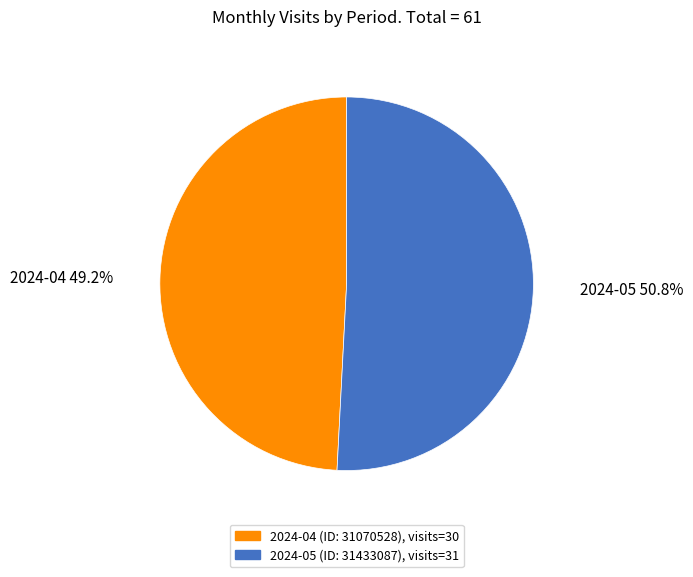

Is there any slice that represents more than half of the pie?

Yes